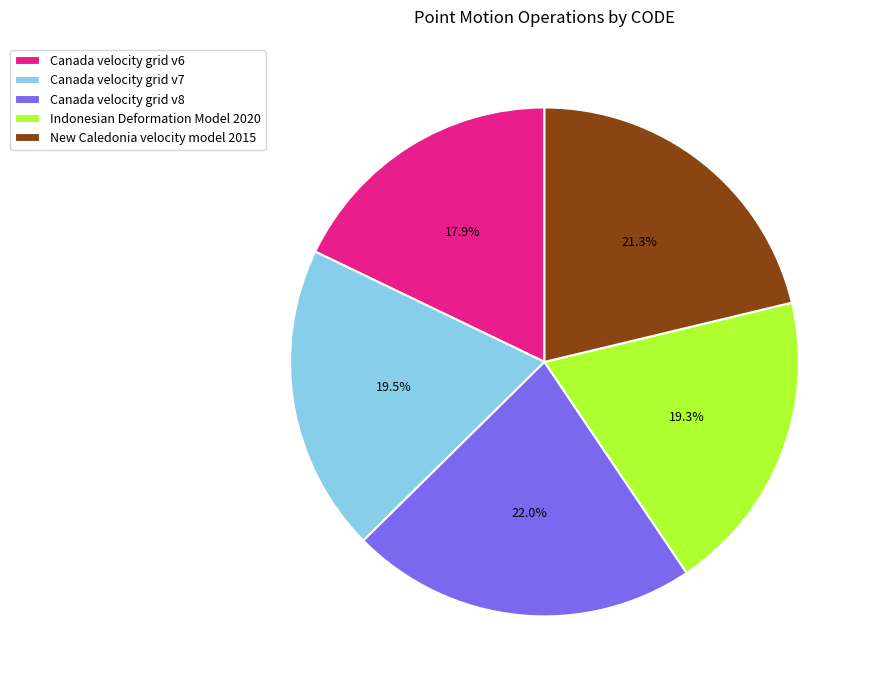

How many slices are in this pie chart?

5